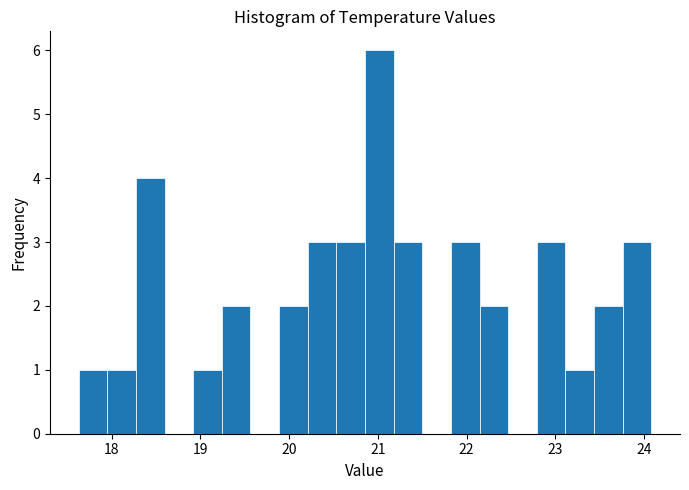

Read against the x-axis, roughly where is the centre of the tallest bar?

21.0